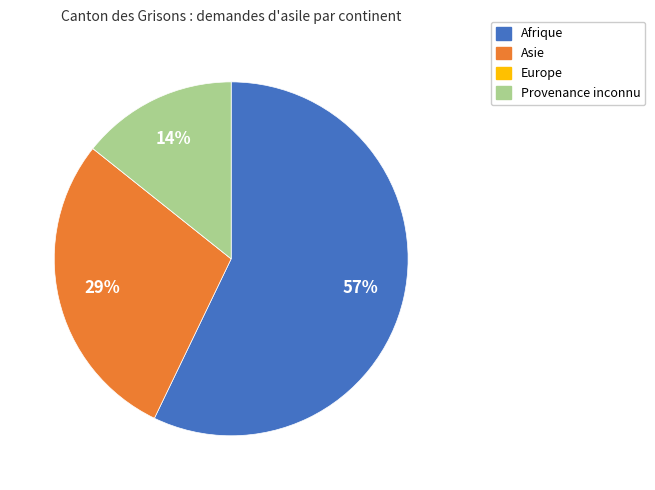

To the nearest percent, what is the difference between the largest and smallest slice percentages?

57%